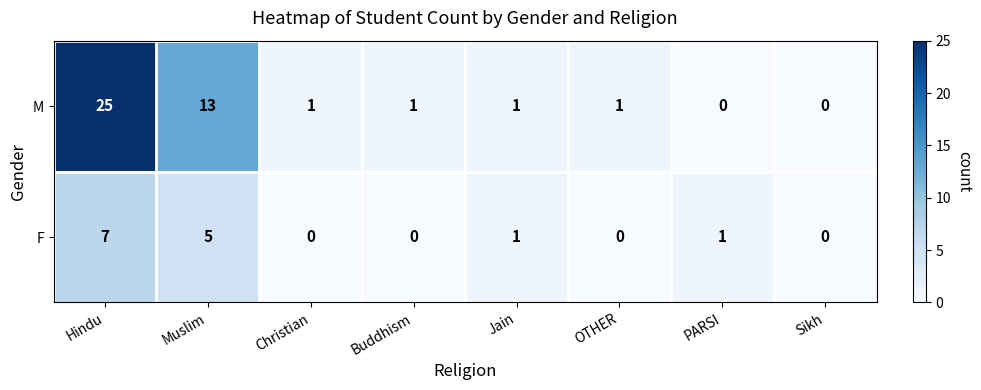

What is the difference between the maximum and minimum values in the F series?

7